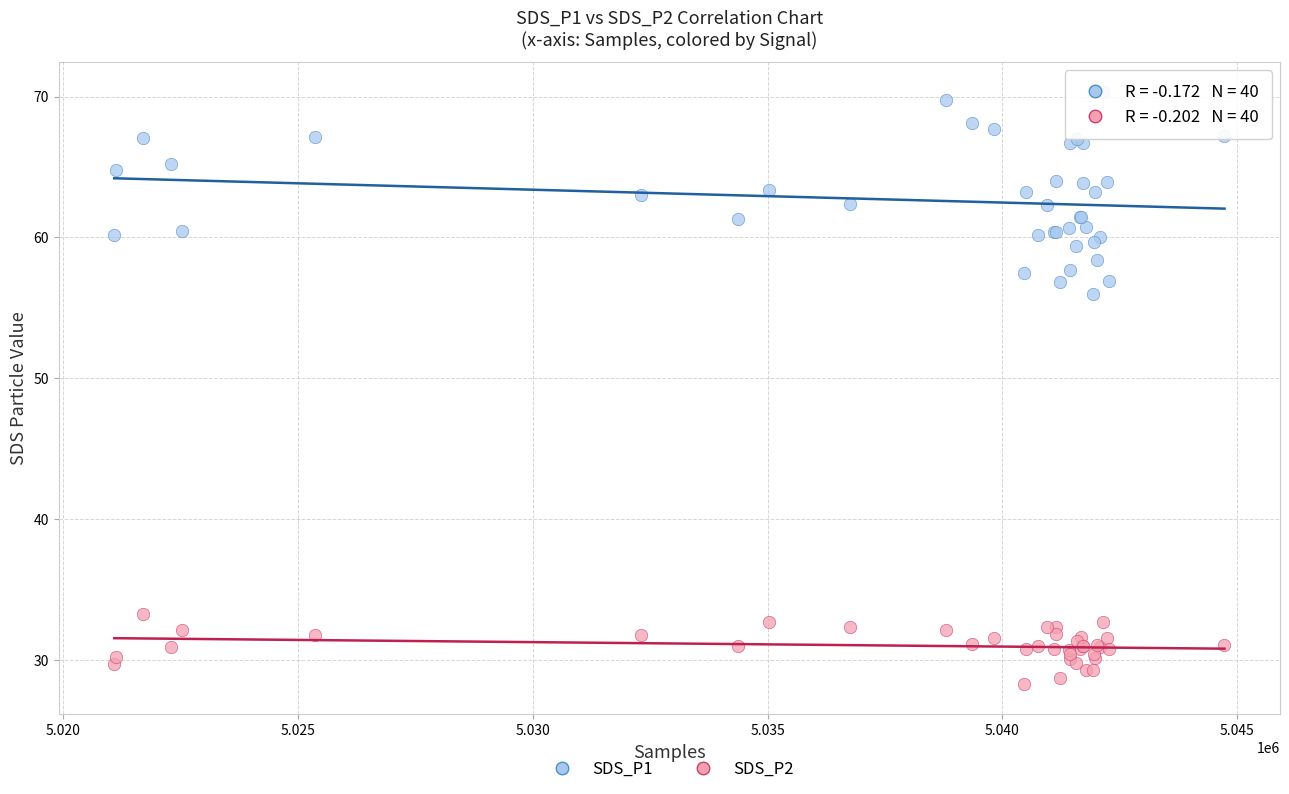

Which series reaches the maximum Y coordinate?

SDS_P1